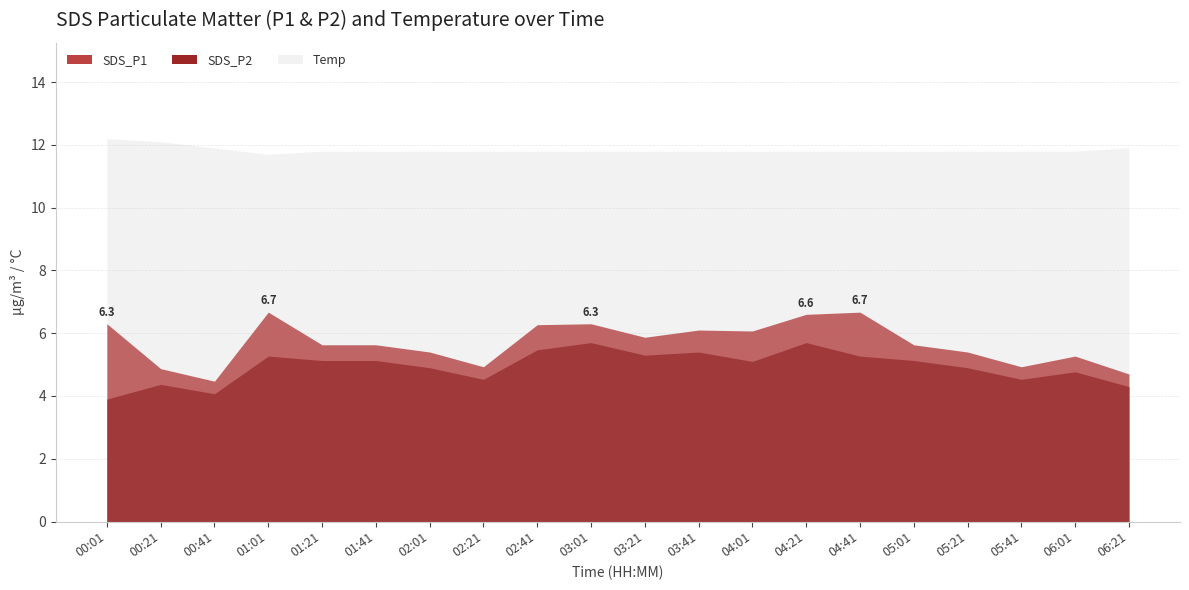

Between 03:21 and 03:41, which is larger?

03:41